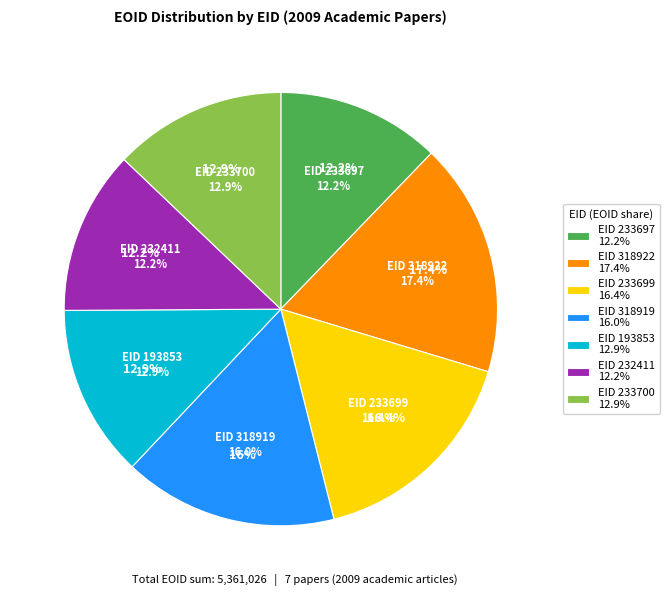

To the nearest percent, what percentage of the pie is 233697?

12%